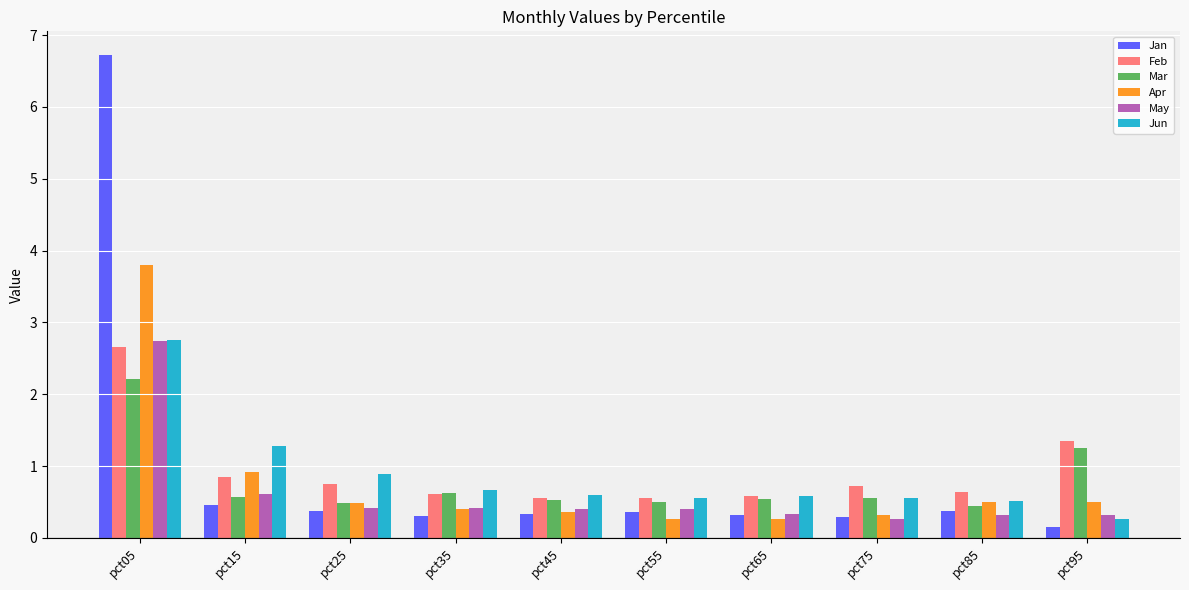

How many bars are there in each group?

6